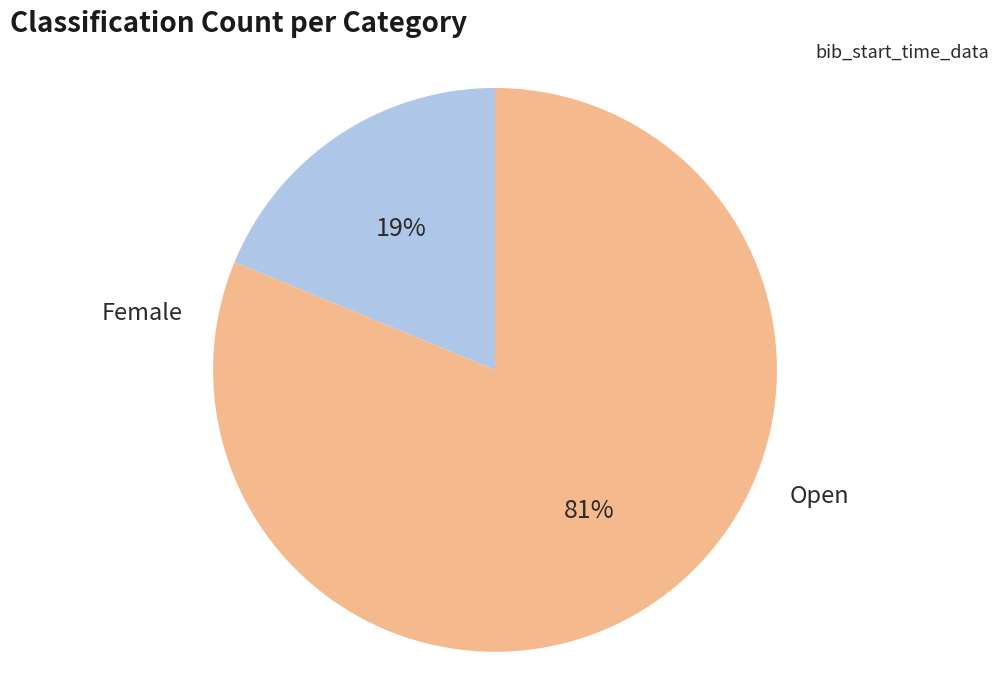

To the nearest percent, what is the difference between the largest and smallest slice percentages?

62%